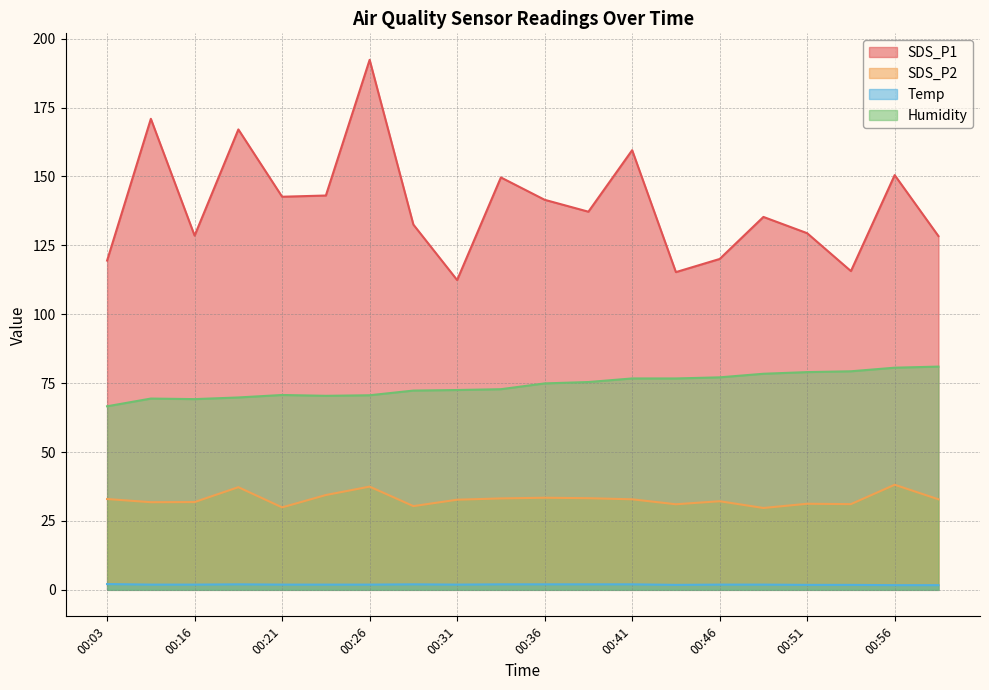

What is the highest value of the Temp series?

2.1